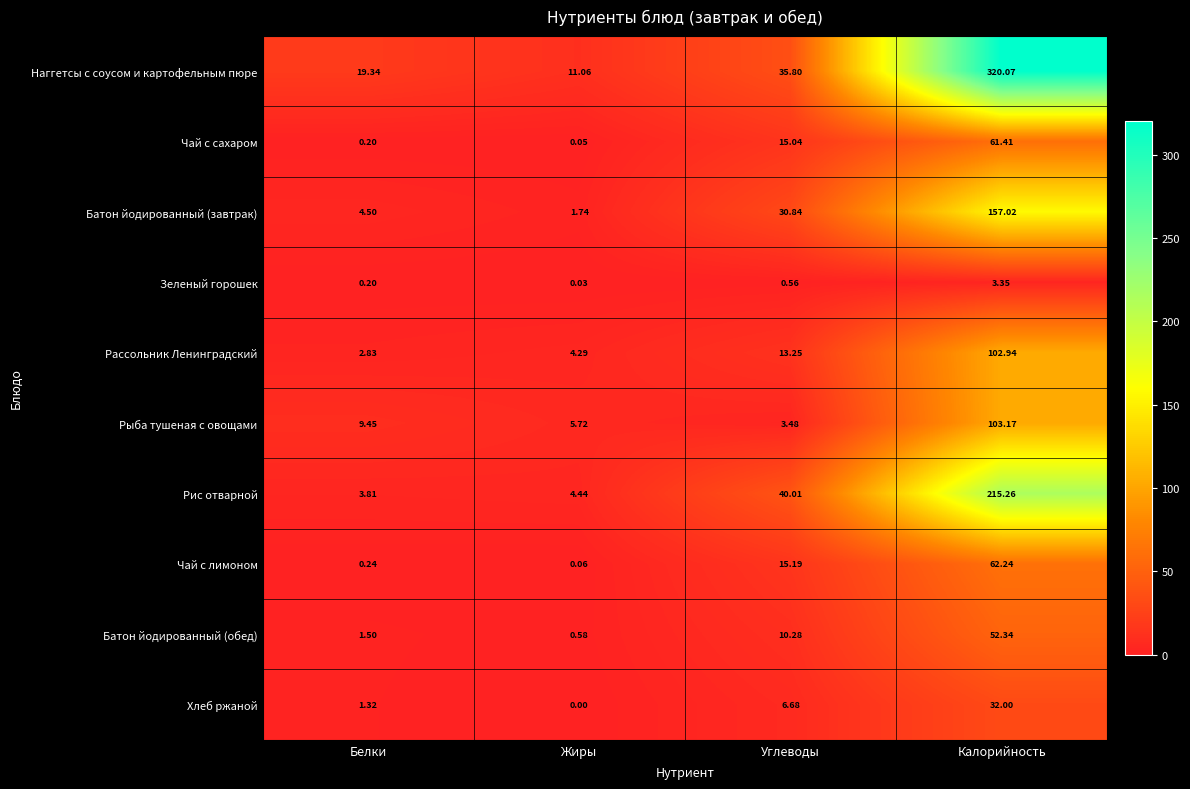

At how many categories does at least one series exceed 59?

1